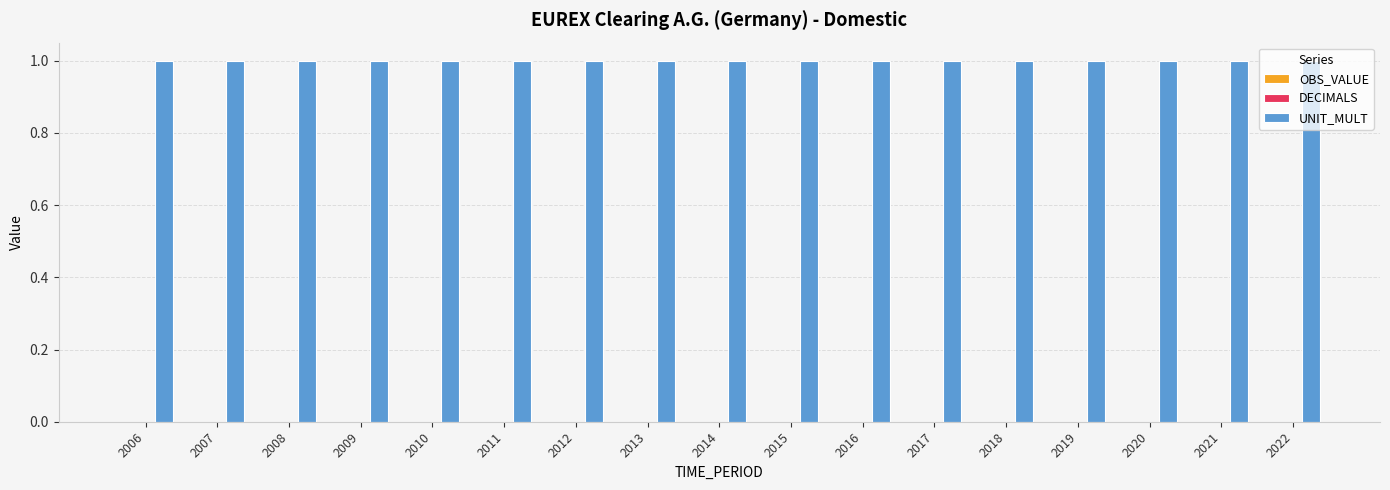

Which series changed the most between 2008 and 2020?

OBS_VALUE